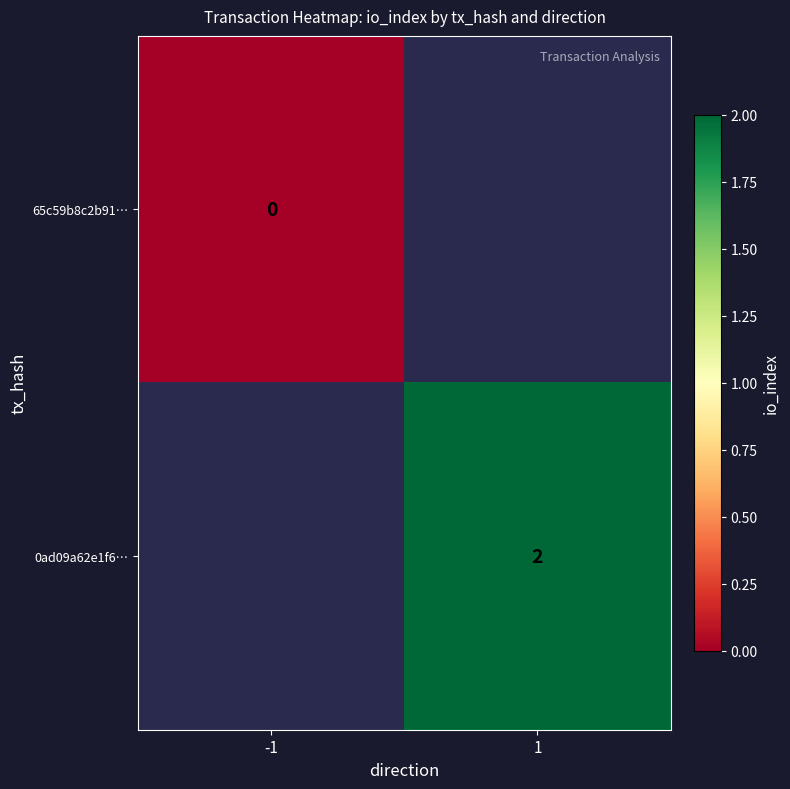

The 0ad09a62e1f6… series shows 2 at 1. True or false?

True